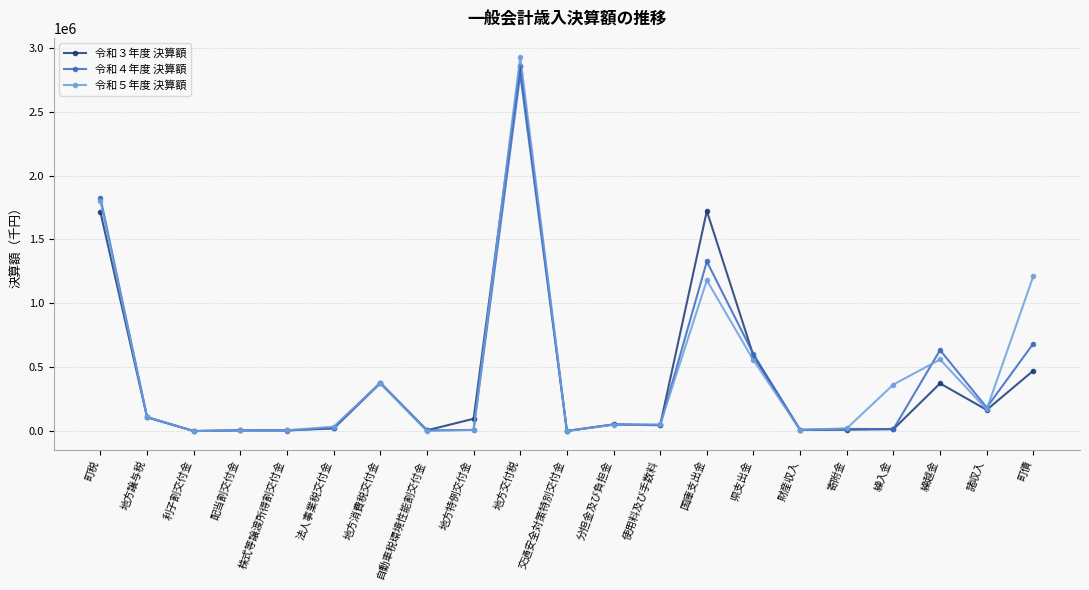

Which category has the highest value in the 令和３年度 決算額 series?

地方交付税